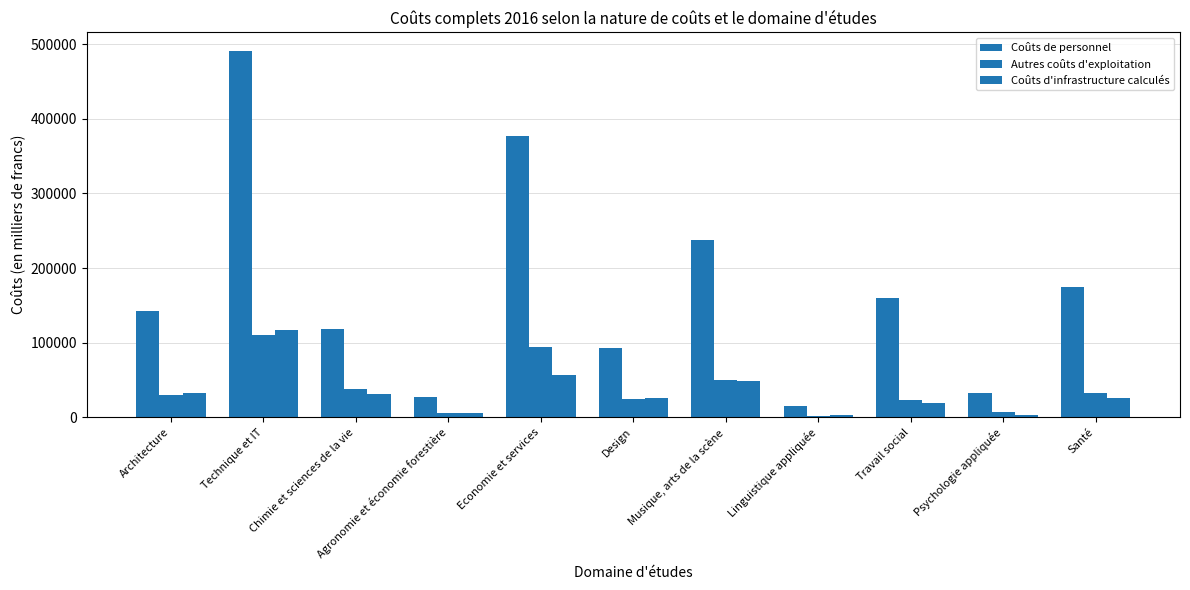

At how many categories does at least one series exceed 147630?

5